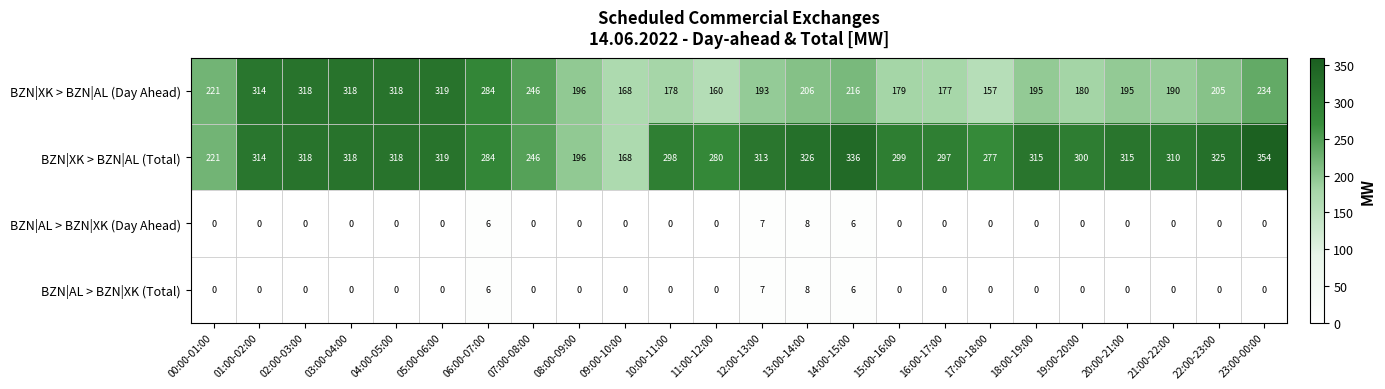

The value of BZN|XK > BZN|AL (Total) at 14:00-15:00 is 153. True or false?

False